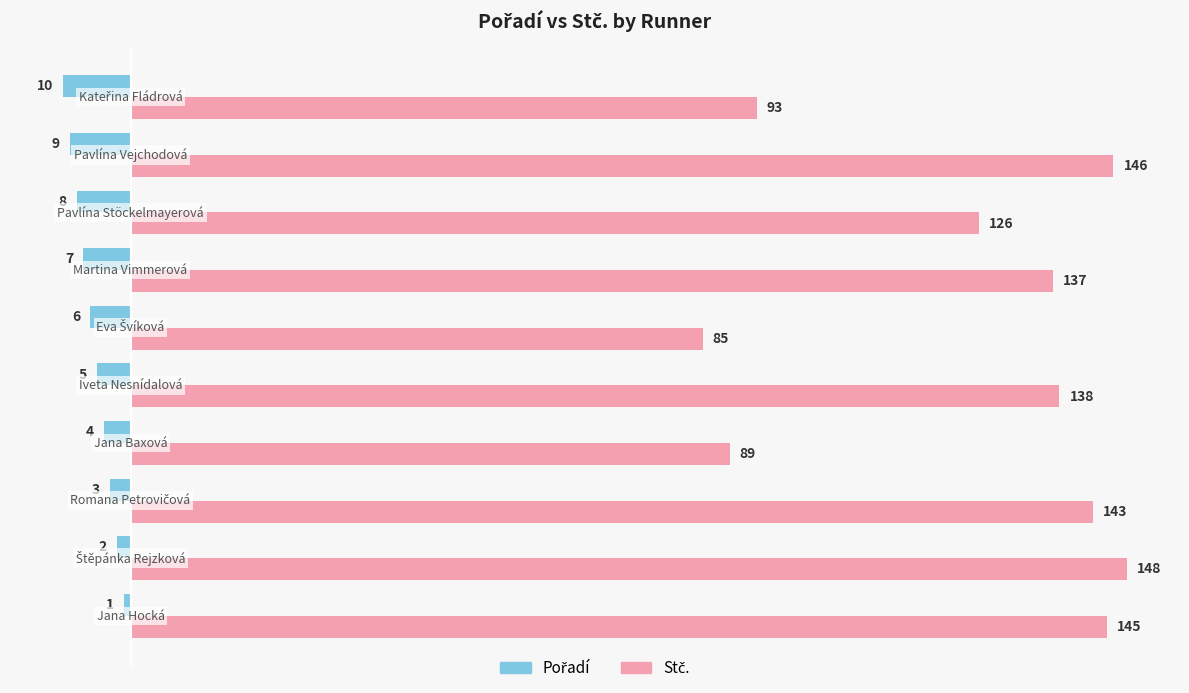

What is the minimum value shown in the chart?

-10